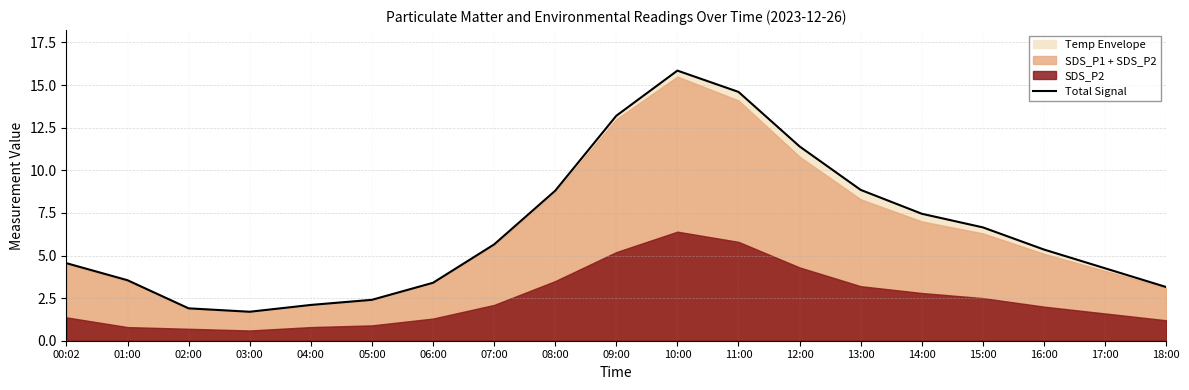

Reading left to right, list all the values displayed in this chart.

00:02=4.5	01:00=3.5	02:00=1.9	03:00=1.7	04:00=2.1	05:00=2.4	06:00=3.4	07:00=5.6	08:00=8.8	09:00=13.2	10:00=15.8	11:00=14.6	12:00=11.4	13:00=8.9	14:00=7.4	15:00=6.6	16:00=5.3	17:00=4.2	18:00=3.1